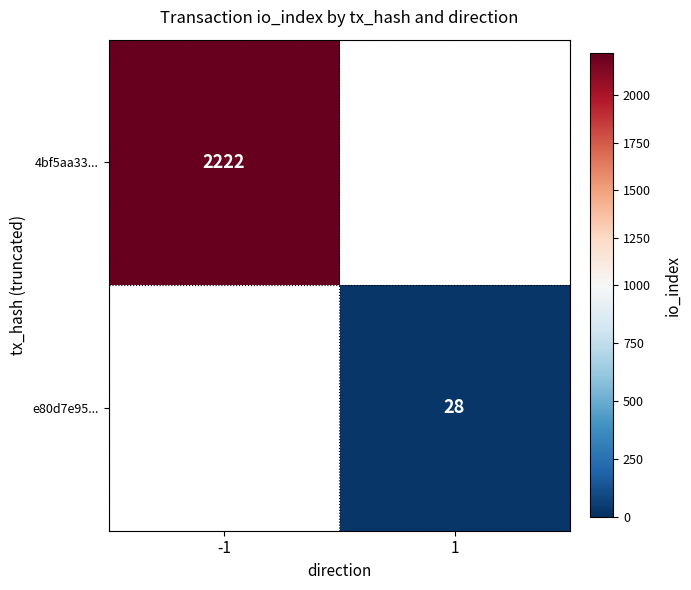

Count the number of categories in the chart.

2